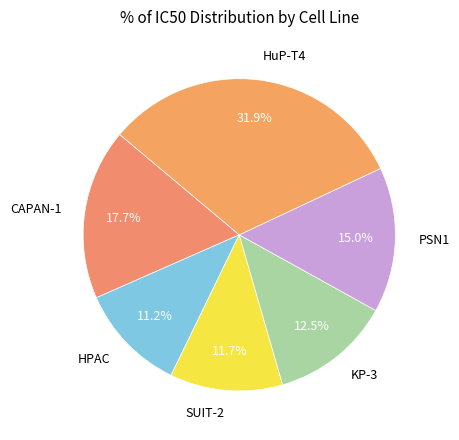

Is the sum of PSN1 and SUIT-2 greater than half?

No